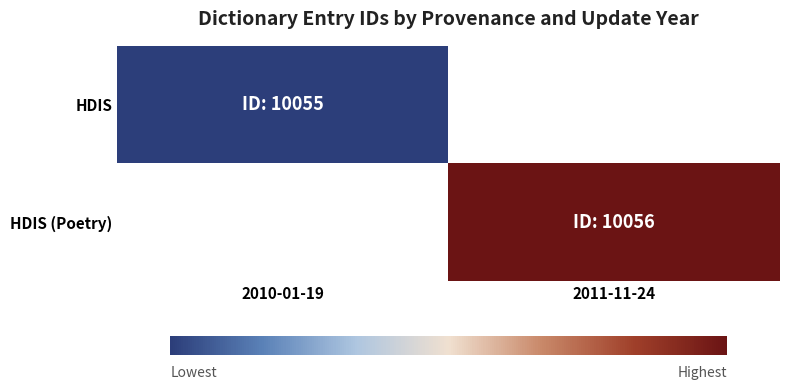

Which series has the largest range (max minus min)?

HDIS